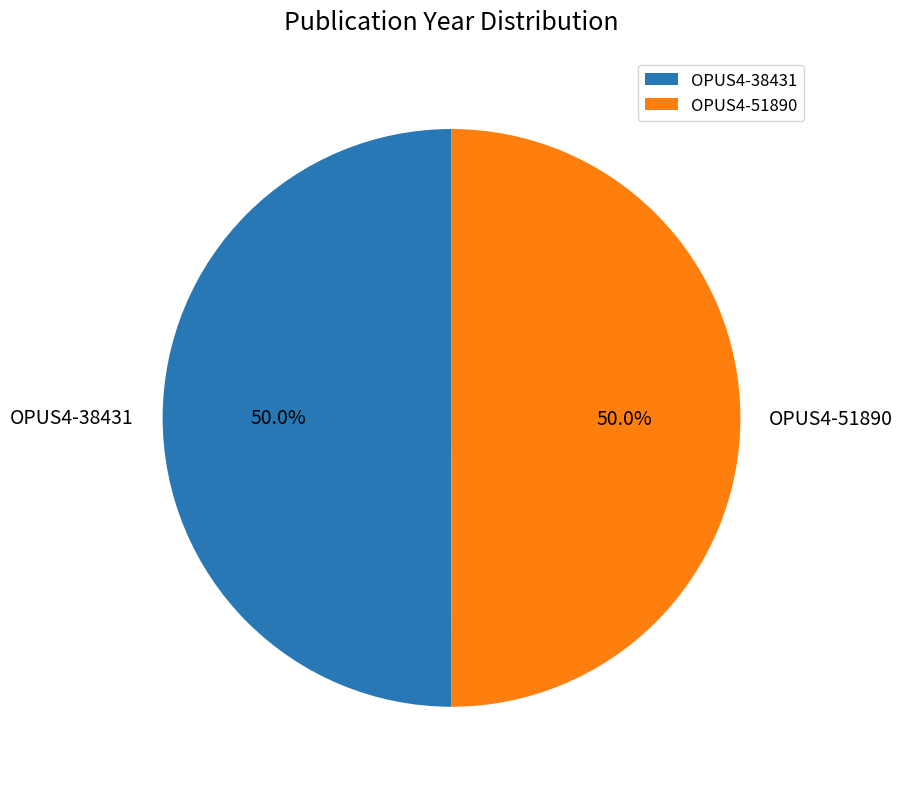

How many slices are in this pie chart?

2